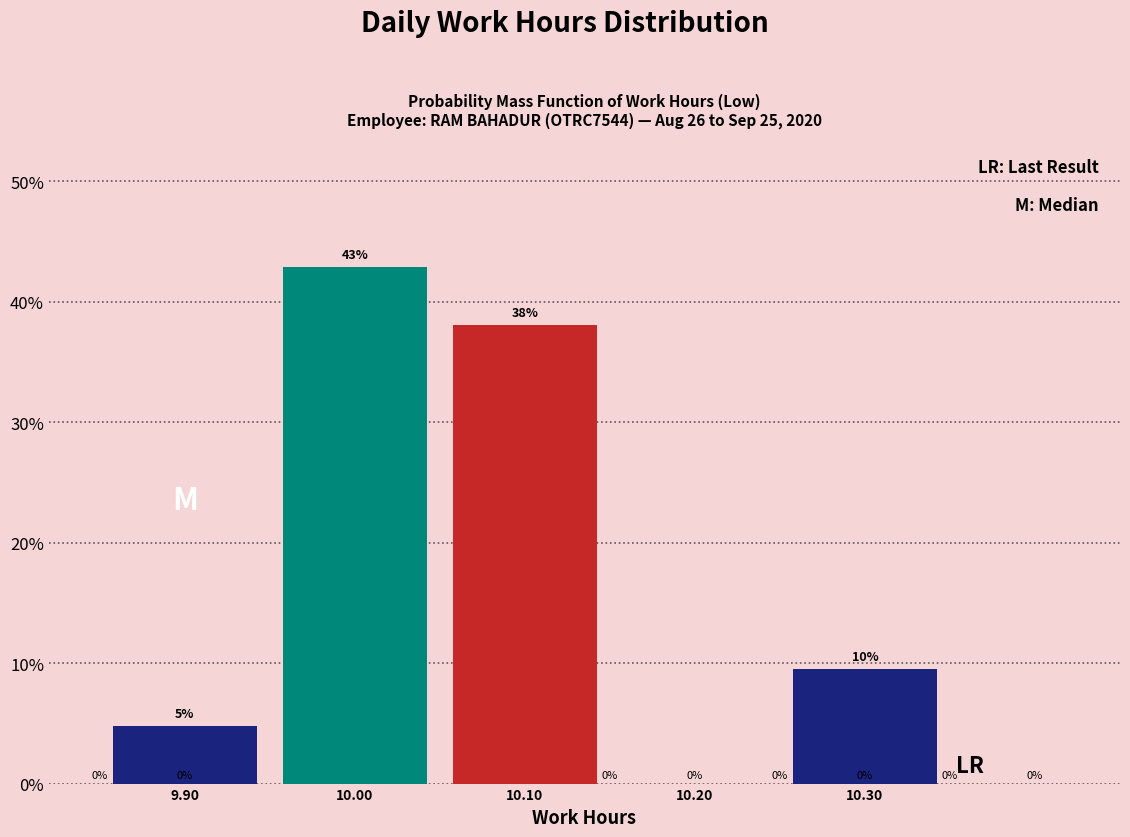

Which range on the x-axis has the tallest bar?

9.95 to 10.05